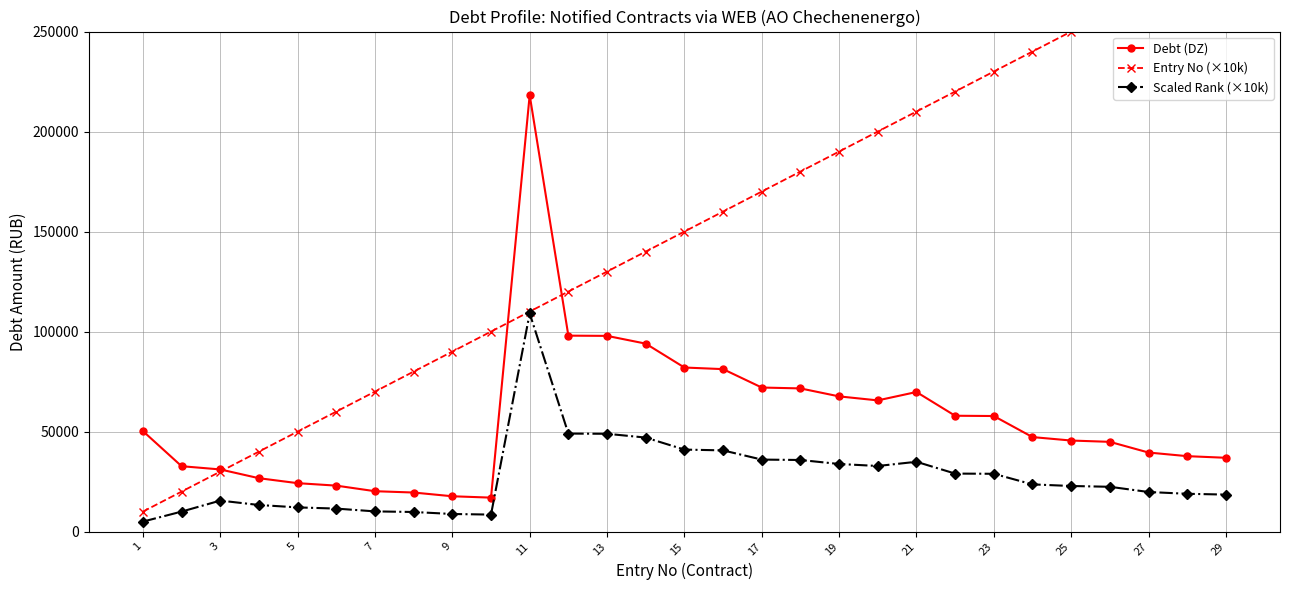

Read the Scaled Rank (×10k) value at 19.

33800.0